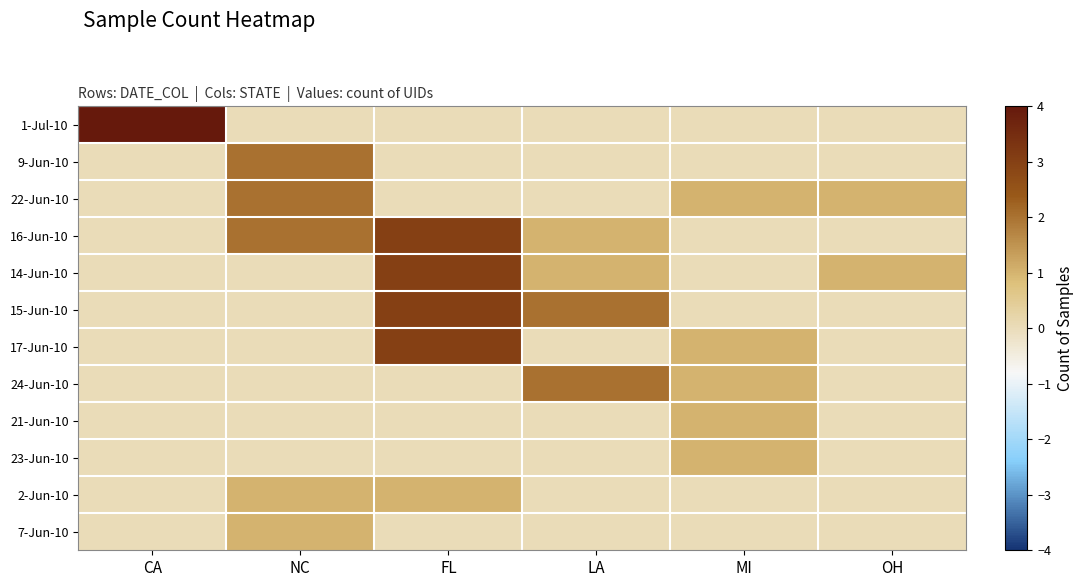

Which series has the widest spread of values?

1-Jul-10